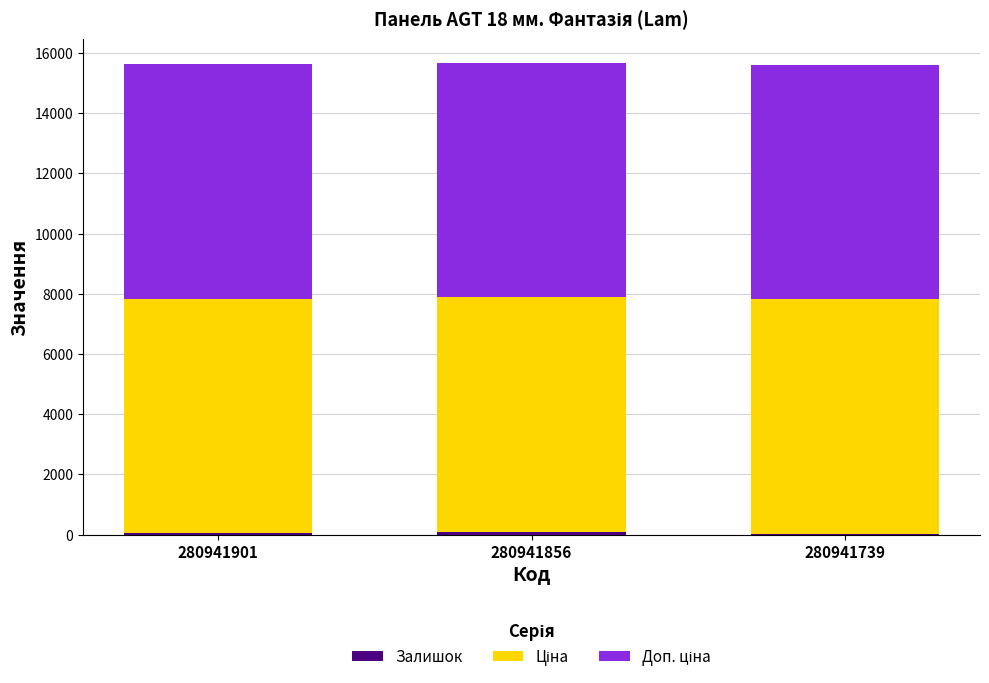

How many series are shown in this chart?

3